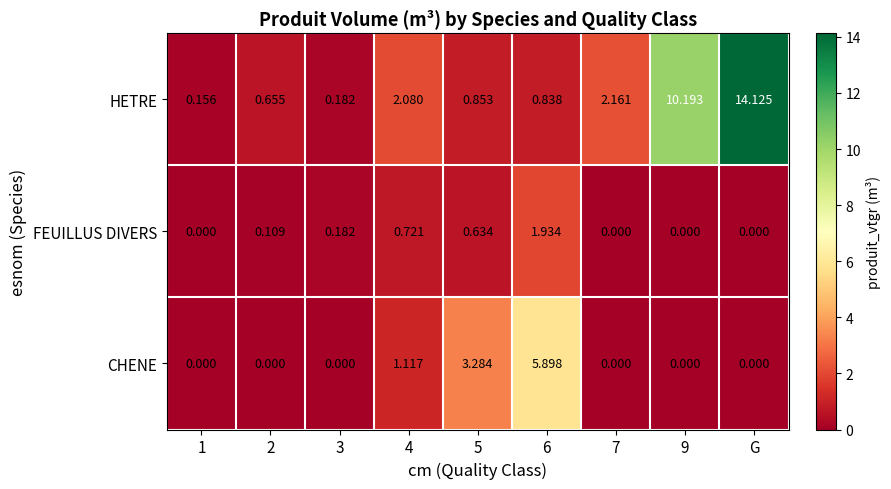

Rank the series by their maximum value, from lowest to highest.

FEUILLUS DIVERS, CHENE, HETRE